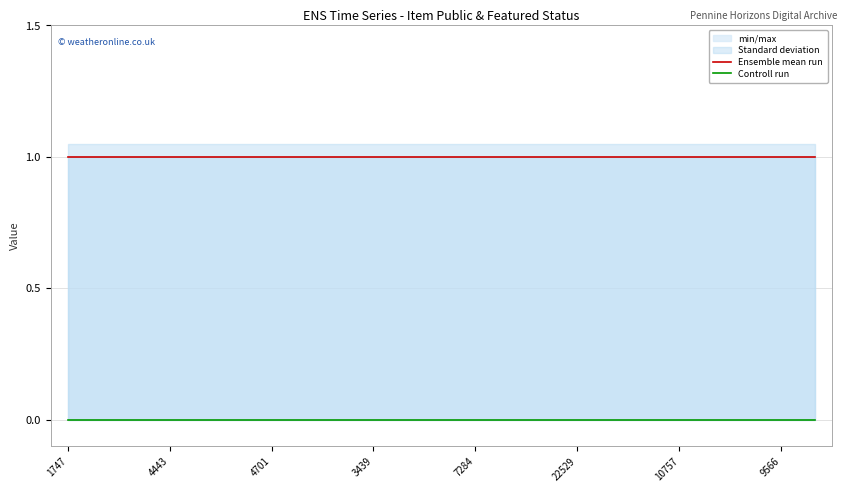

The Ensemble mean run series shows 0 at 14. True or false?

False